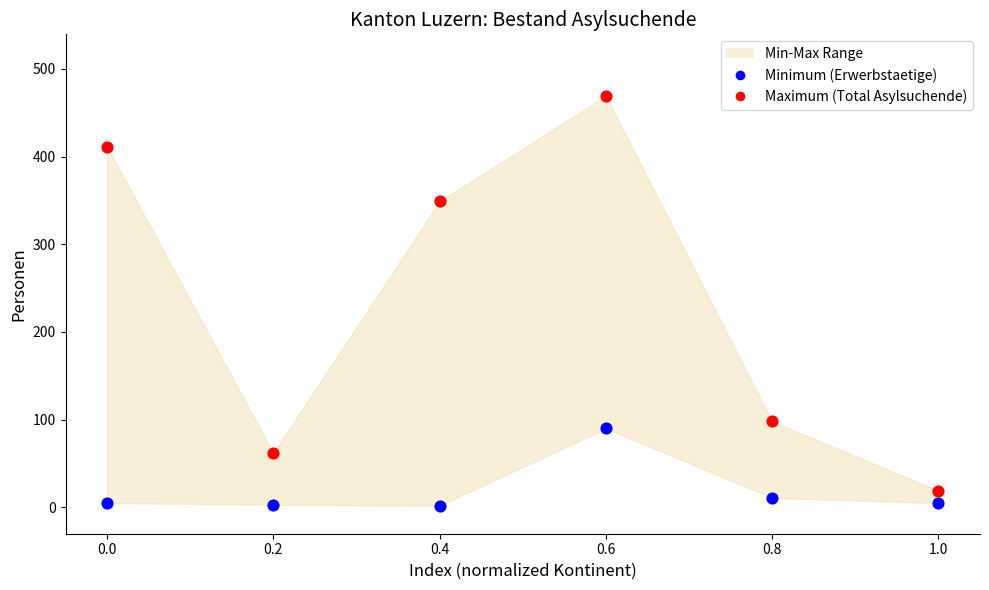

Which series has the largest Y range (max minus min)?

Maximum (Total Asylsuchende)